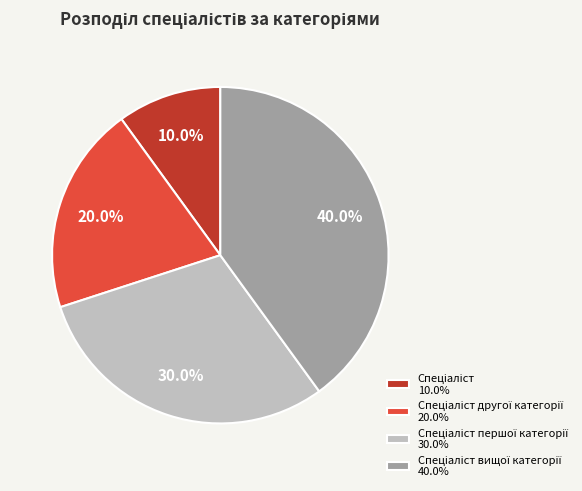

Is there any slice that represents more than half of the pie?

No